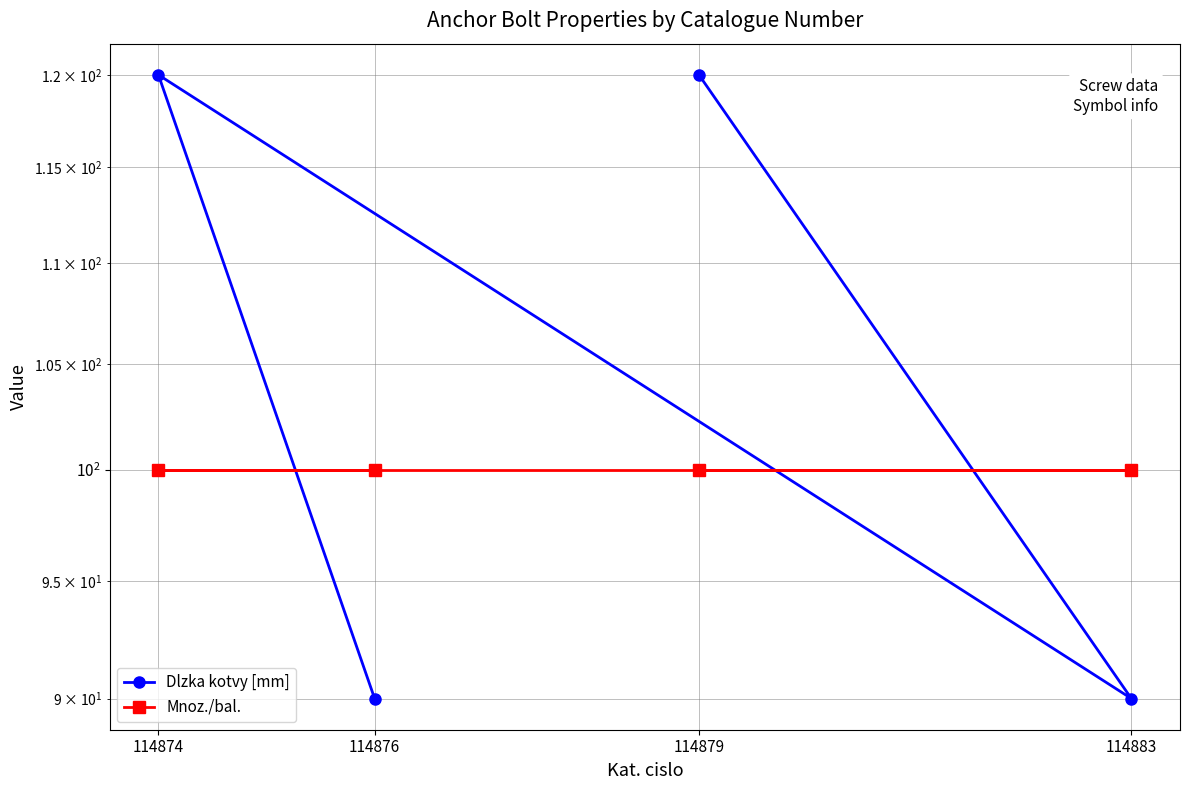

How many distinct data groups are displayed?

2